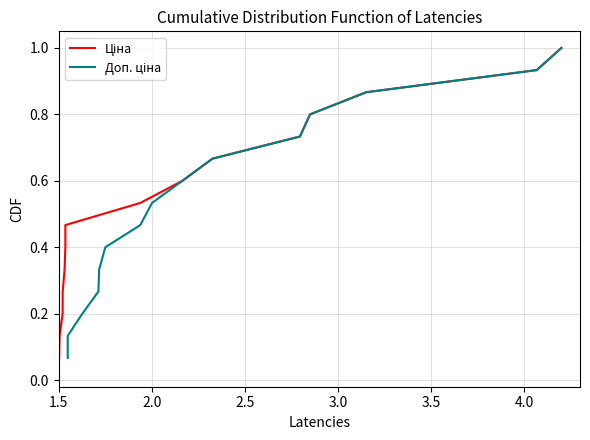

Reading left to right, what are all the values shown in this chart?

Ціна: 0.1	0.1	0.2	0.3	0.3	0.4	0.5	0.5	0.6	0.7	0.7	0.8	0.9	0.9	1.0
Доп. ціна: 0.1	0.1	0.2	0.3	0.3	0.4	0.5	0.5	0.6	0.7	0.7	0.8	0.9	0.9	1.0